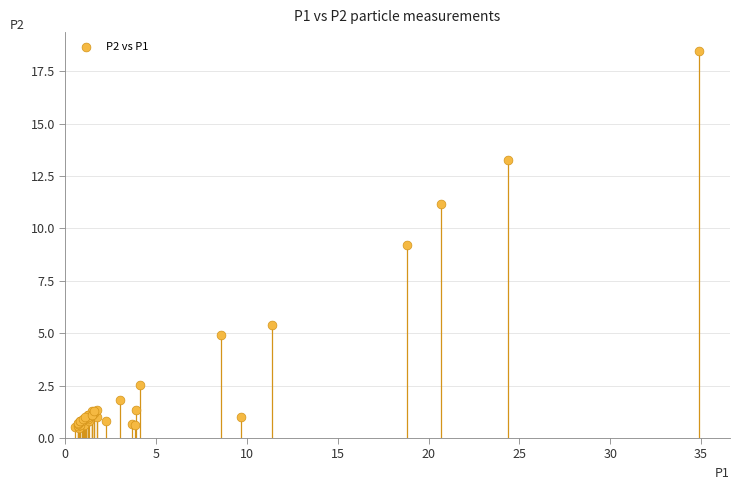

What Y value in the scatter plot is closest to 9?

9.2